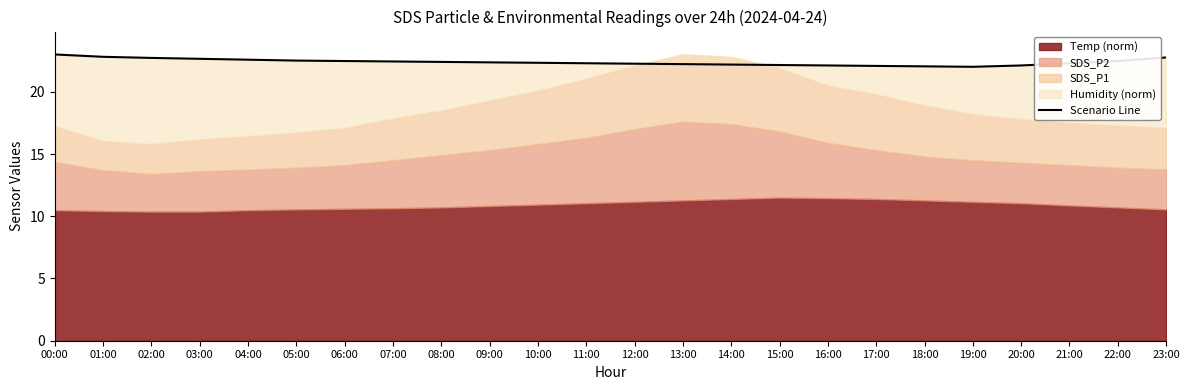

At which category does the chart reach its peak across all series?

00:00